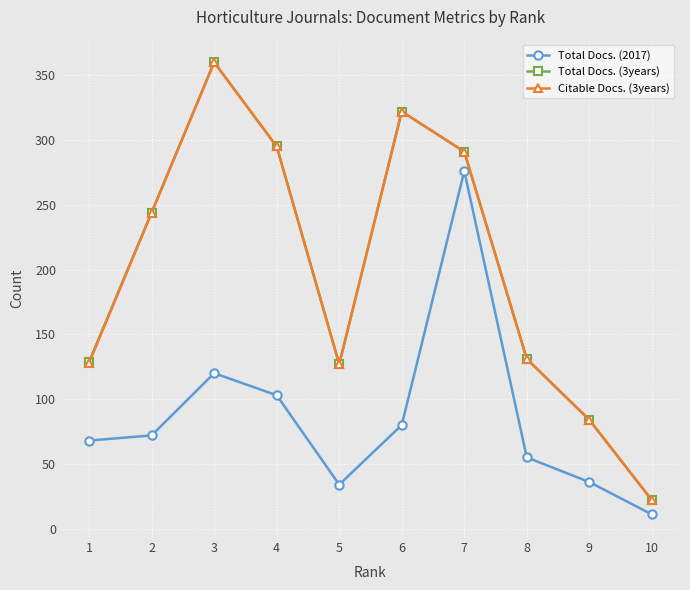

At which category does the chart reach its peak across all series?

3